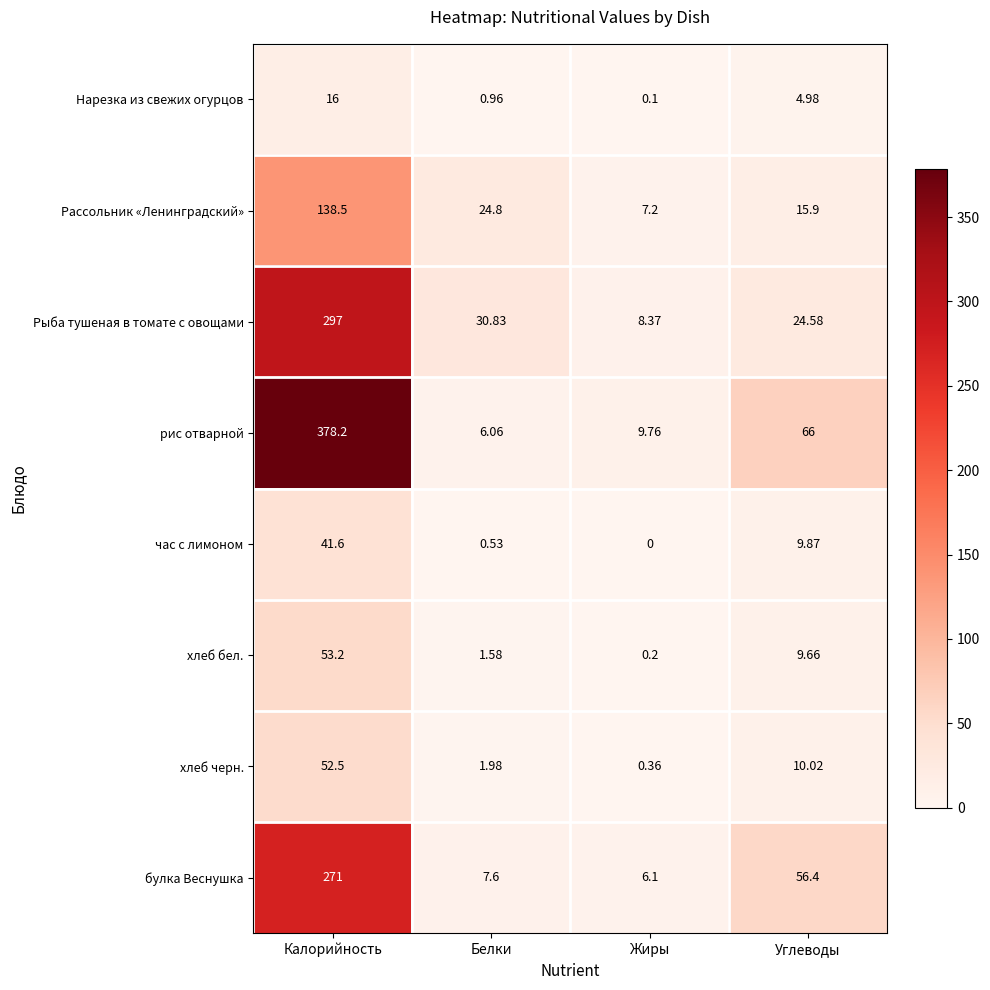

Which series has the largest range (max minus min)?

рис отварной